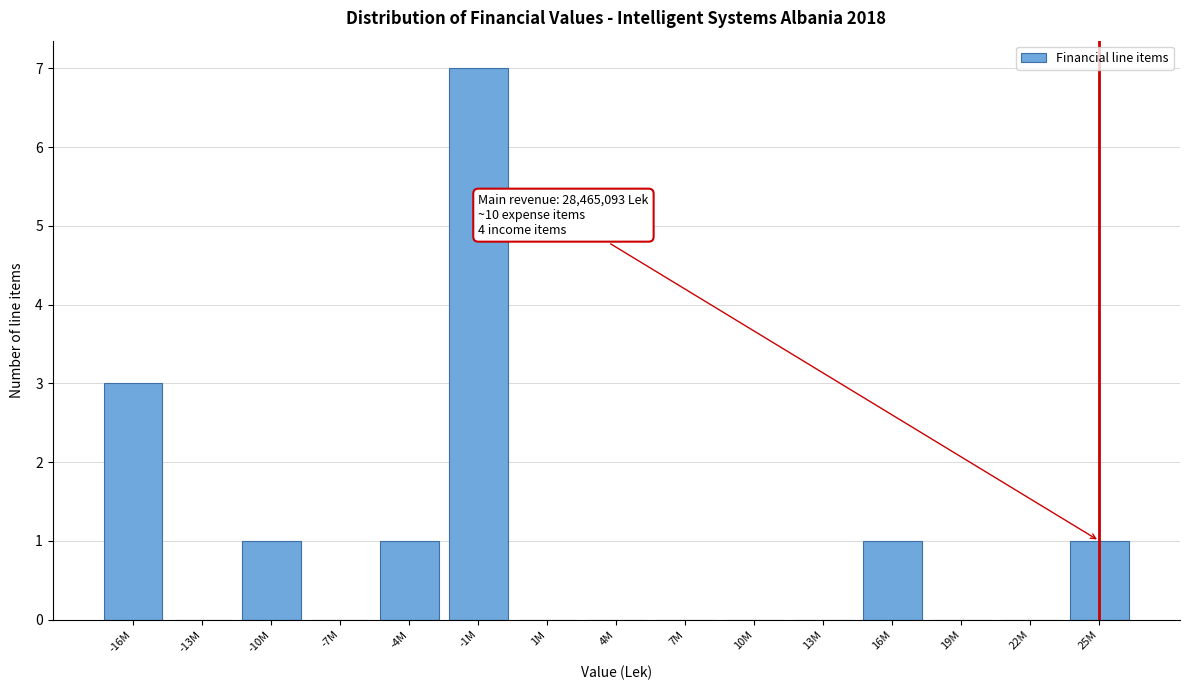

Reading left to right, extract all data points from this chart.

-16M=3	-13M=0	-10M=1	-7M=0	-4M=1	-1M=7	1M=0	4M=0	7M=0	10M=0	13M=0	16M=1	19M=0	22M=0	25M=1